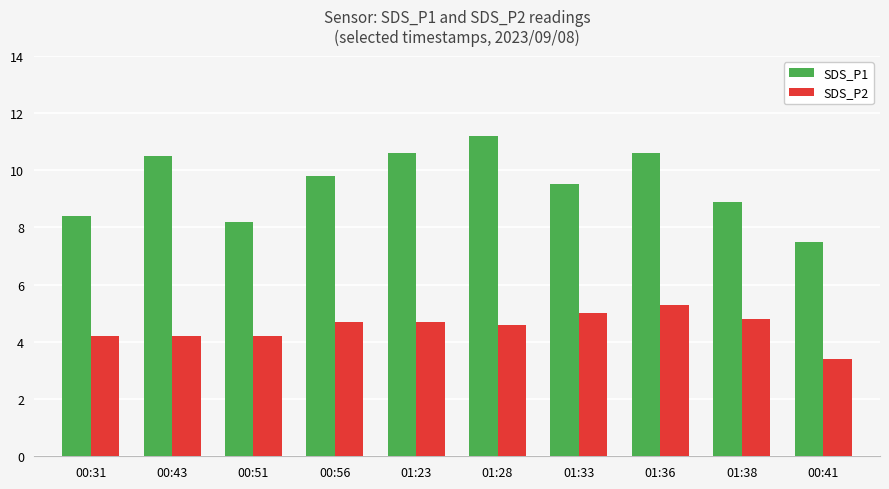

Where does the SDS_P1 series first go above 9?

00:43